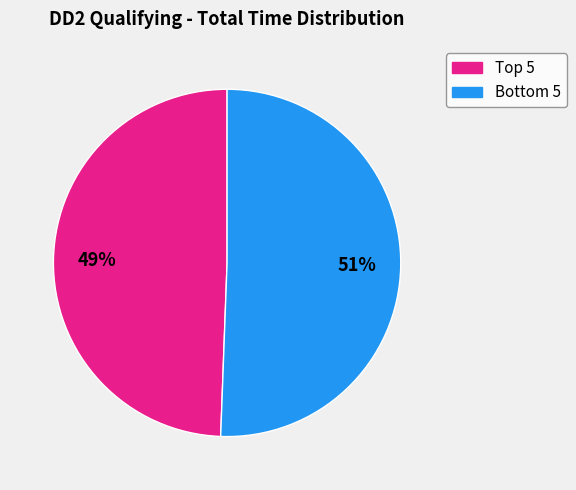

Is there any slice that represents more than half of the pie?

Yes